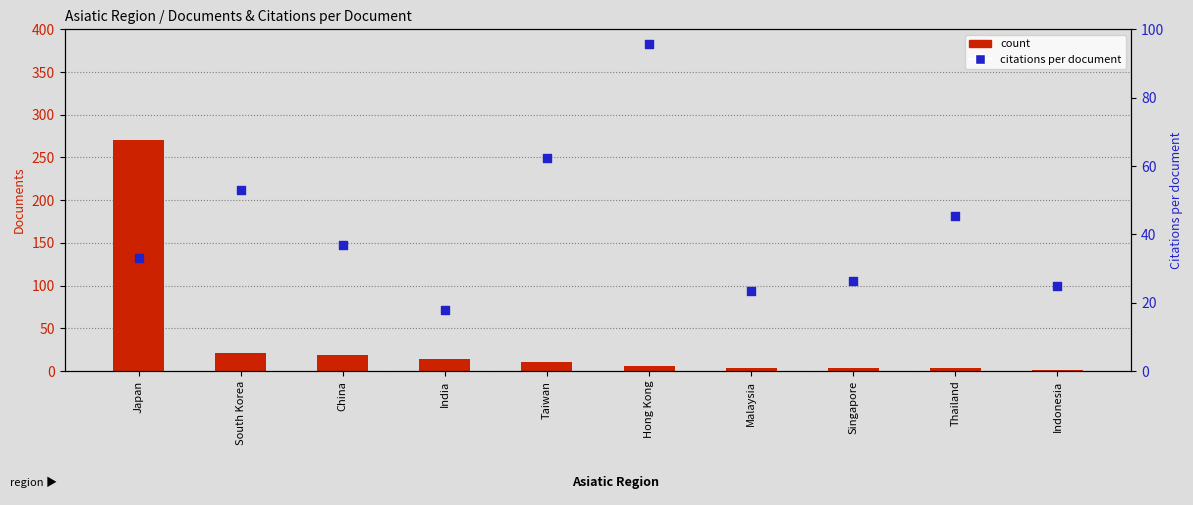

Which series contains the lowest Y value?

count